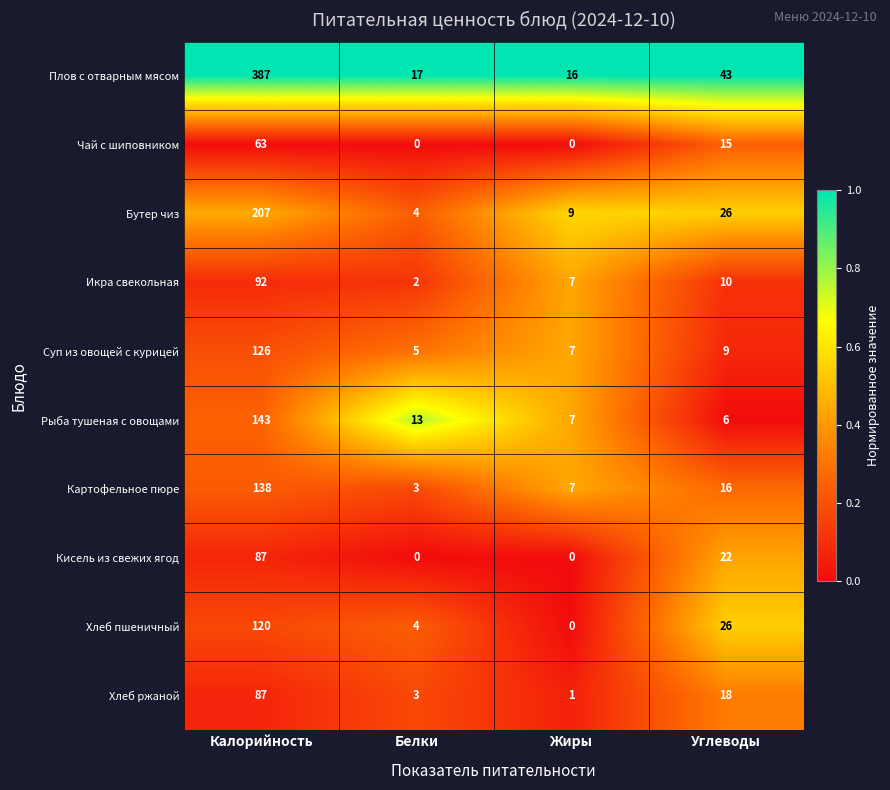

What is the maximum value shown in the chart?

387